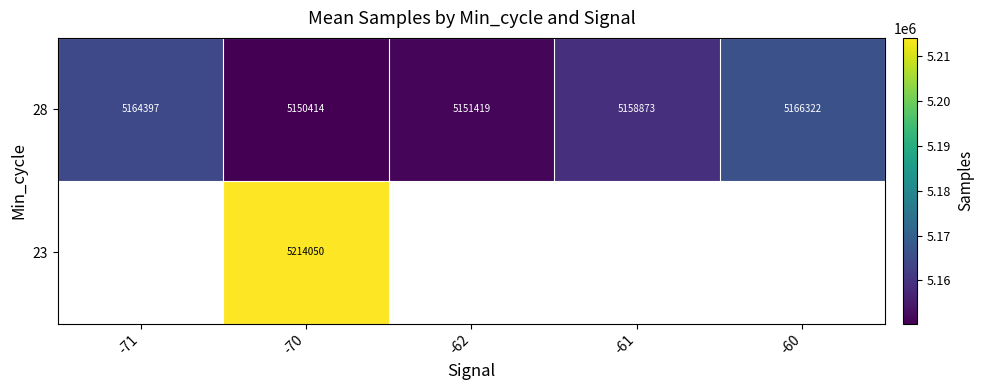

What is the maximum value for 28?

5166322